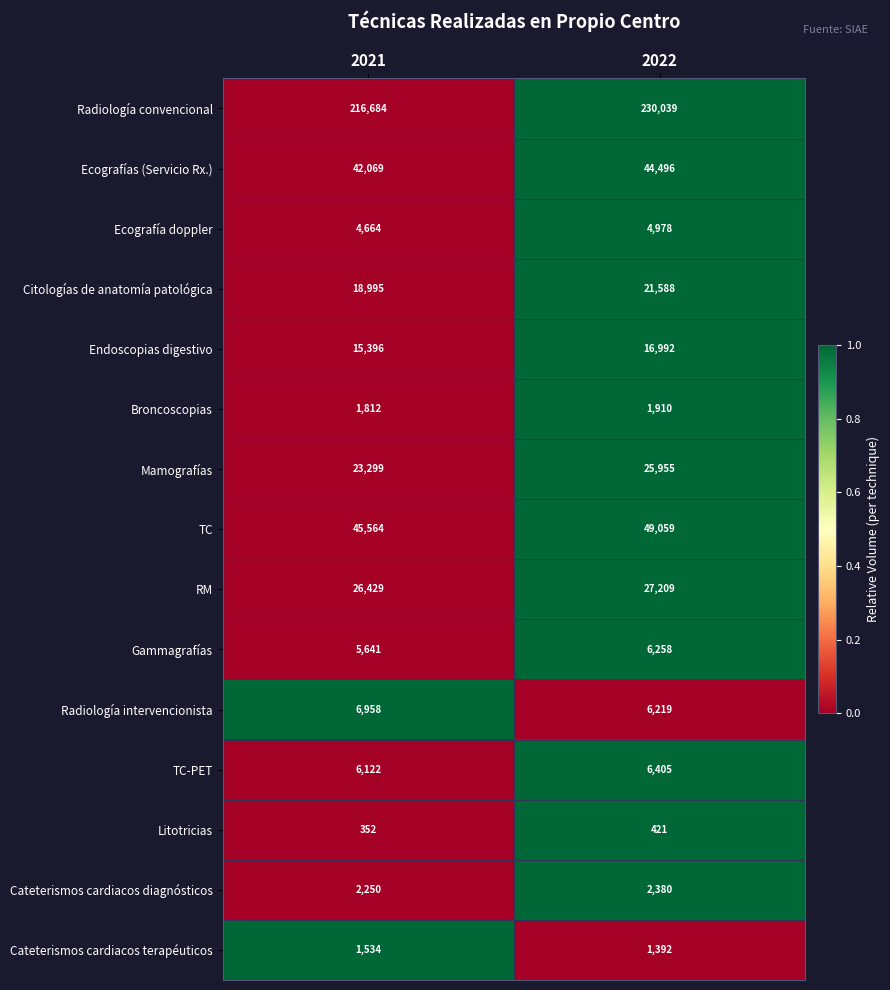

Which series changed the most between 2021 and 2022?

Radiología convencional